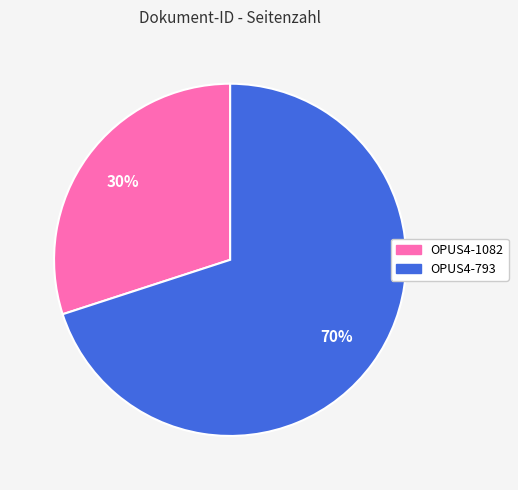

What percentage is the OPUS4-793 slice, to the nearest percent?

70%